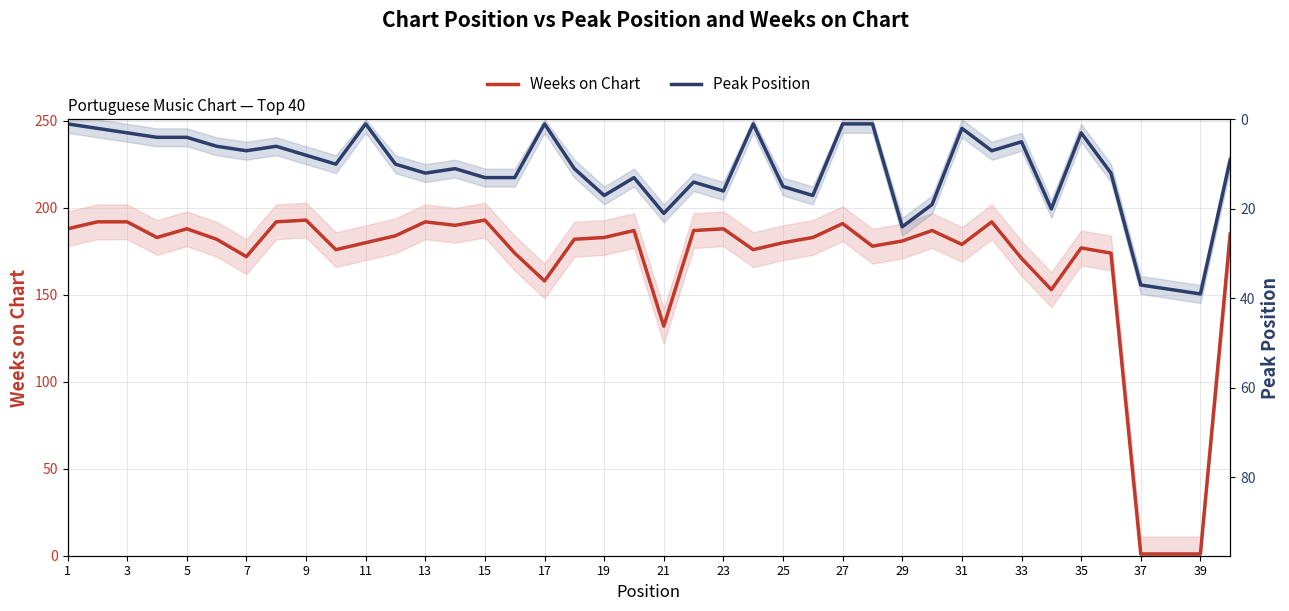

How many lines are shown in the chart?

2